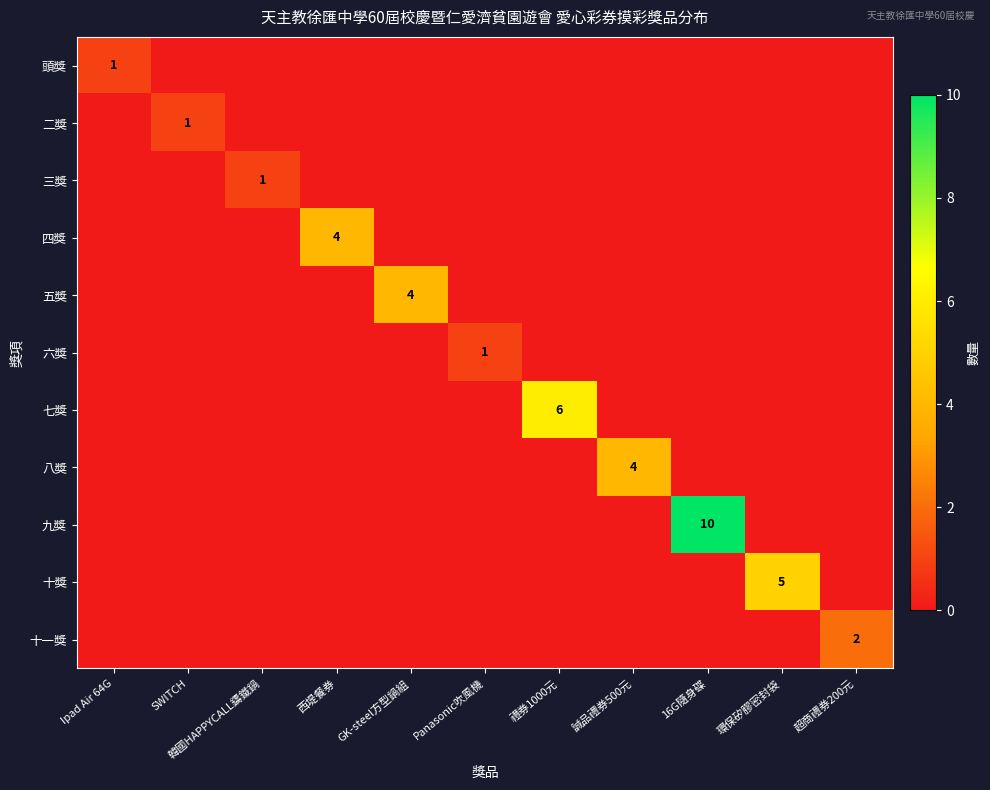

True or false: 十一獎 has a value of 0 at 誠品禮券500元.

True